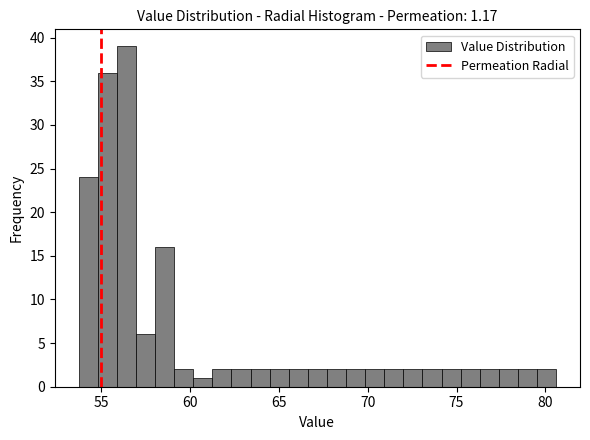

Read against the x-axis, roughly where is the centre of the tallest bar?

56.5